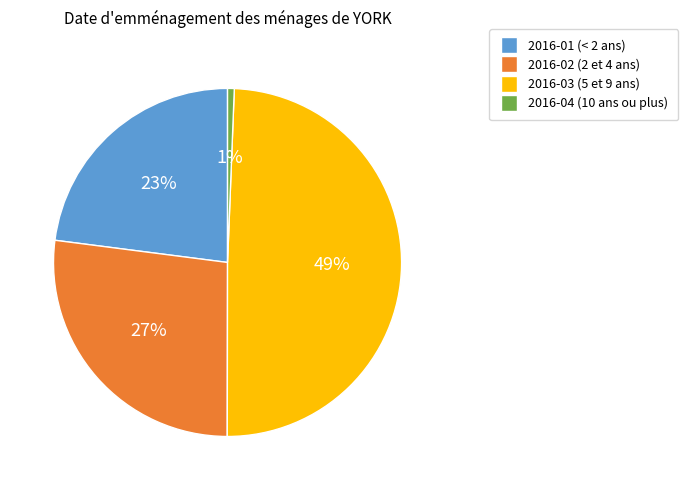

Is the sum of 2016-03 and 2016-02 greater than half?

Yes